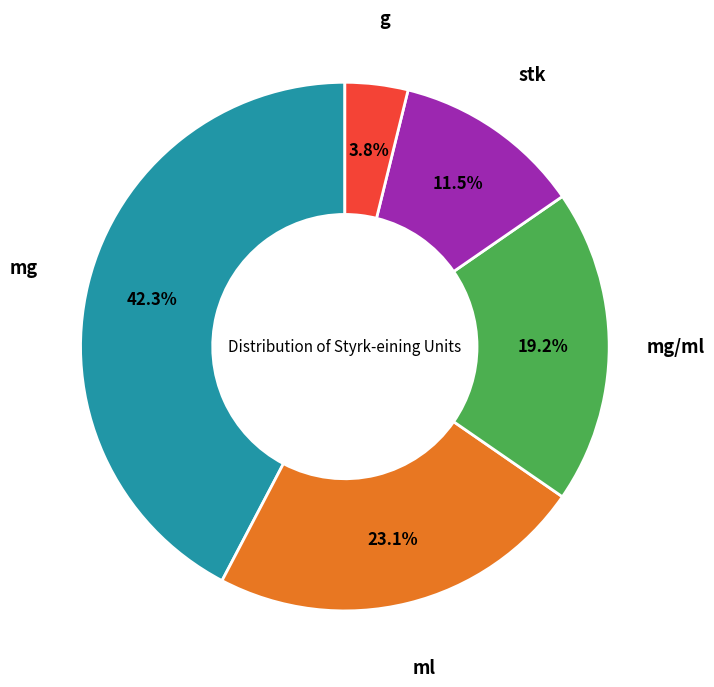

How many segments does this pie chart have?

5